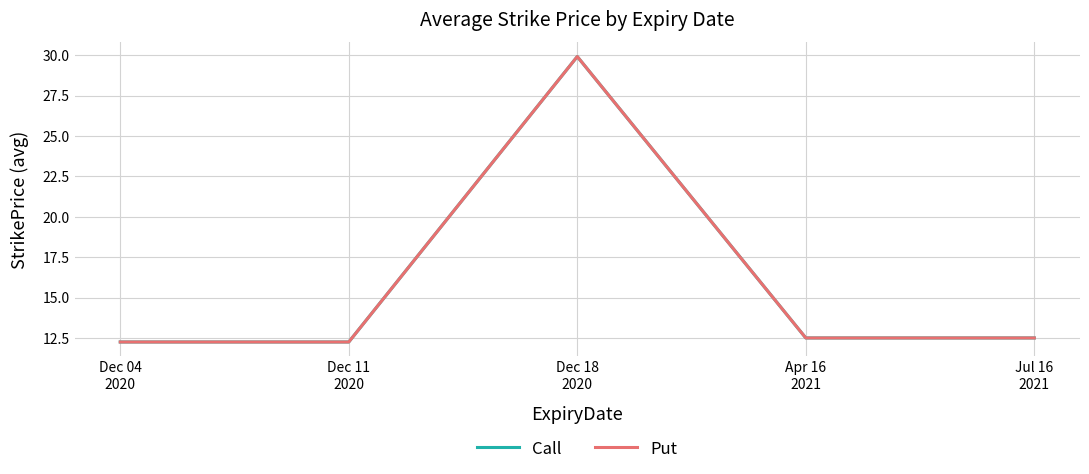

Is this an area chart (filled region under the line)?

No